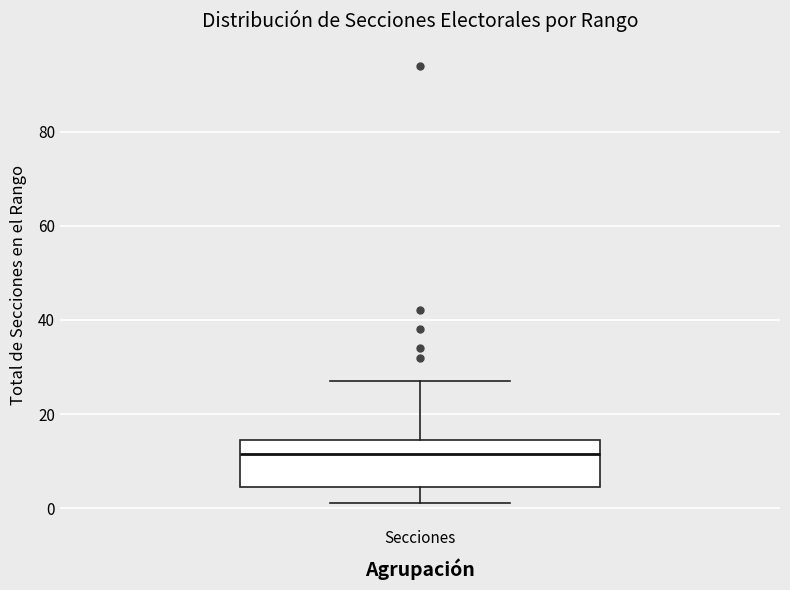

Where is the upper edge of the box for Secciones on the y-axis? The values are not printed on the chart, so give them approximately, as read against the axis.

14